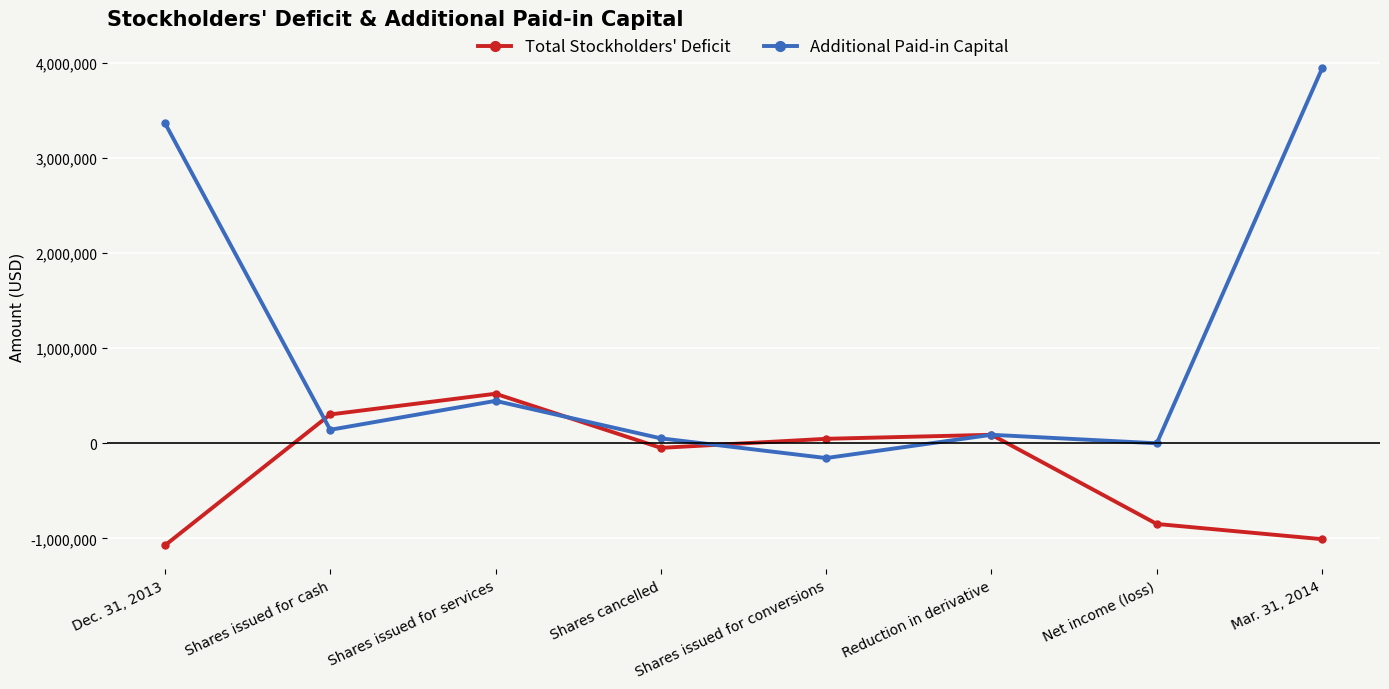

What is the total value across all series at Reduction in derivative?

179282